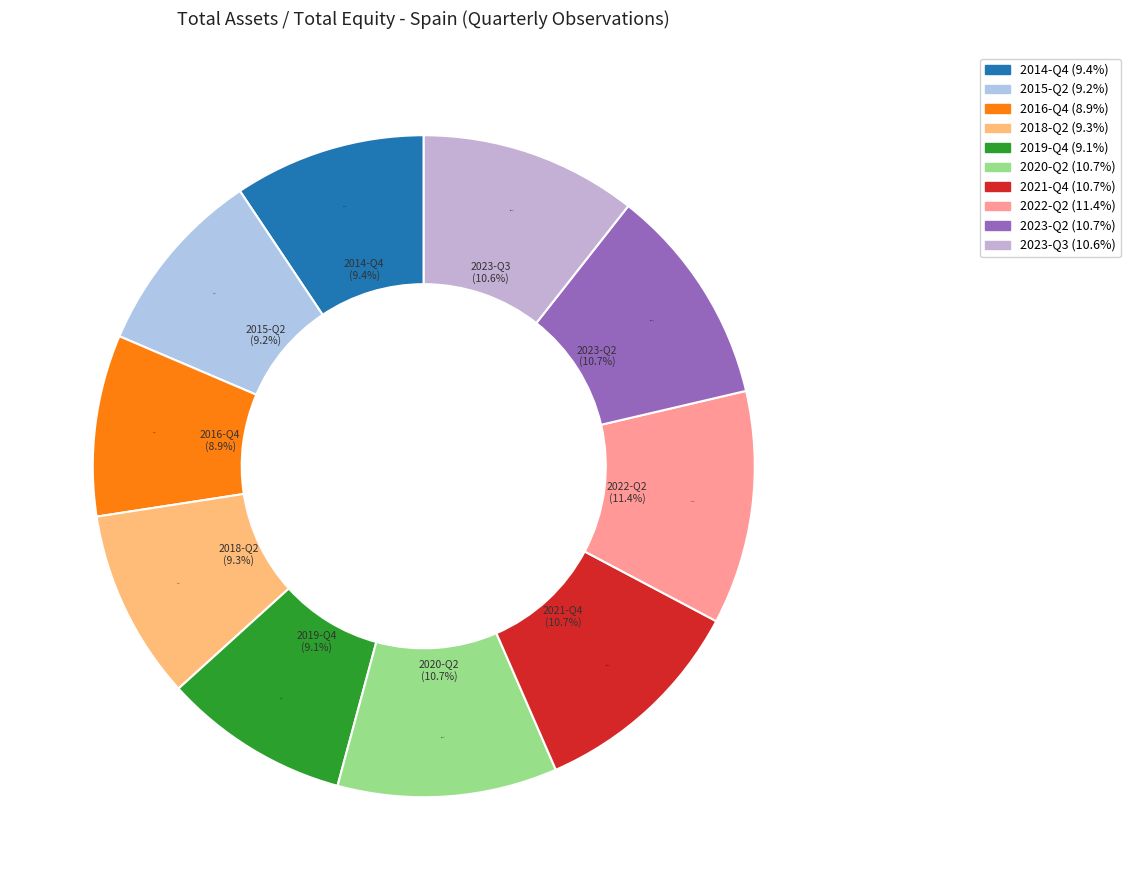

Is it true that 2018-Q2 is 1% of the pie?

False